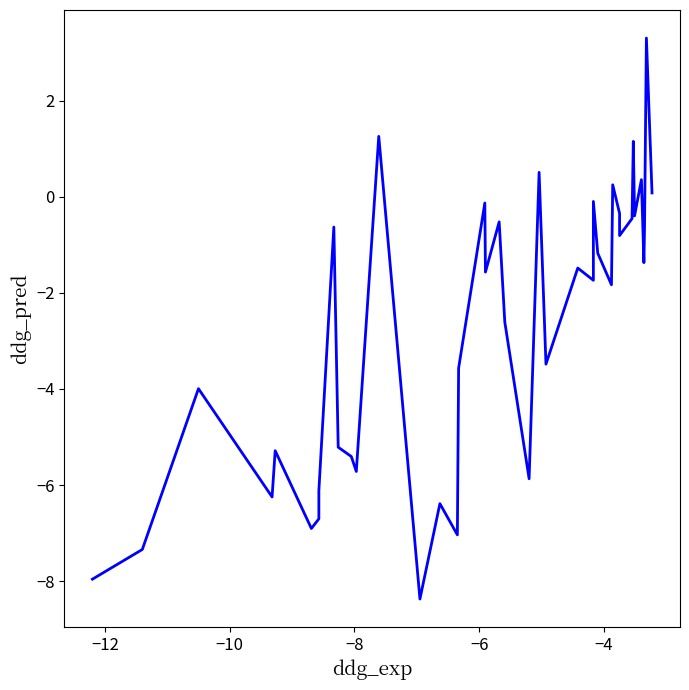

Is it true that the value at 34 is -0.7?

False